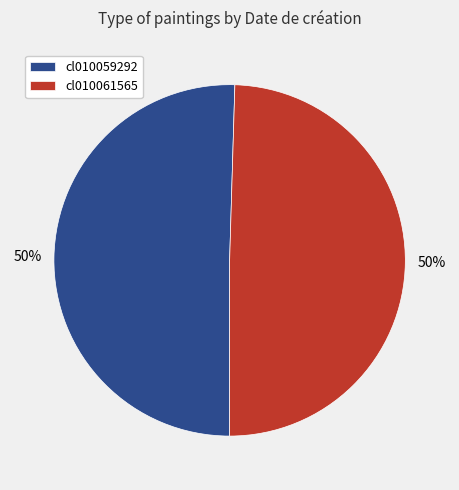

The cl010061565 slice represents 56% of the pie. True or false?

False